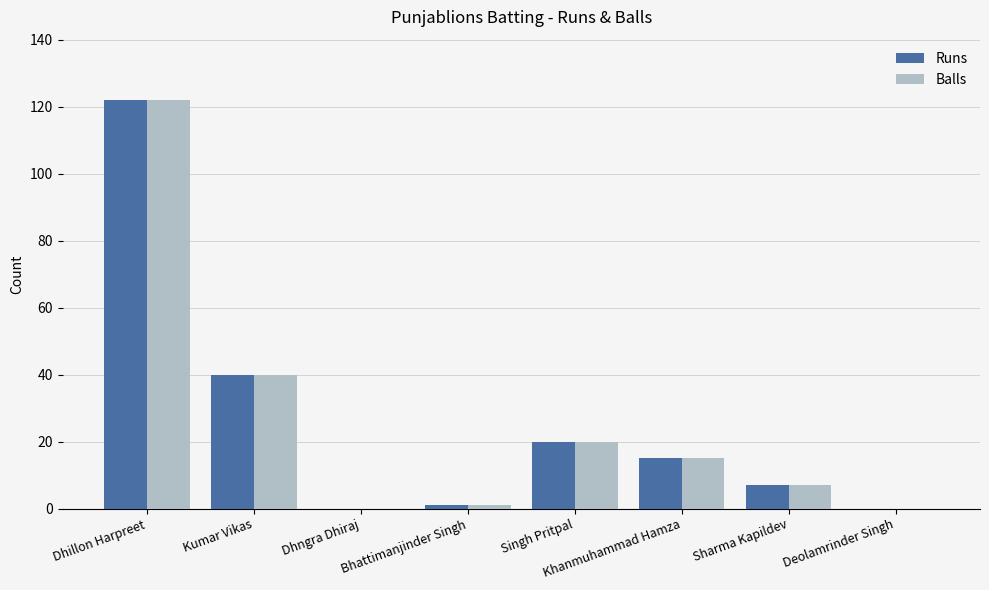

What is the total value across all series at Dhillon Harpreet?

244